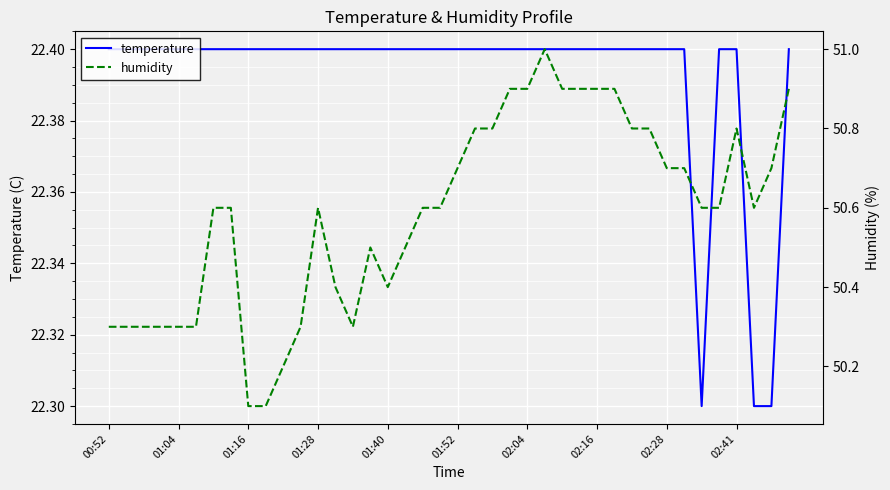

Reading left to right, transcribe all the data shown in this chart.

temperature: 22.4	22.4	22.4	22.4	22.4	22.4	22.4	22.4	22.4	22.4	22.4	22.4	22.4	22.4	22.4	22.4	22.4	22.4	22.4	22.4	22.4	22.4	22.4	22.4	22.4	22.4	22.4	22.4	22.4	22.4	22.4	22.4	22.4	22.4	22.3	22.4	22.4	22.3	22.3	22.4
humidity: 50.3	50.3	50.3	50.3	50.3	50.3	50.6	50.6	50.1	50.1	50.2	50.3	50.6	50.4	50.3	50.5	50.4	50.5	50.6	50.6	50.7	50.8	50.8	50.9	50.9	51.0	50.9	50.9	50.9	50.9	50.8	50.8	50.7	50.7	50.6	50.6	50.8	50.6	50.7	50.9